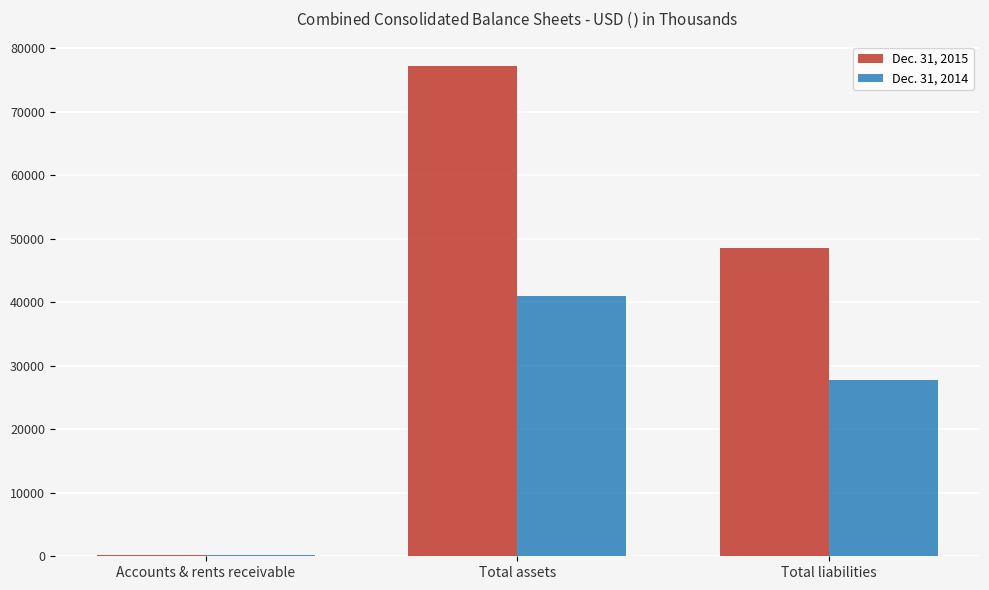

Reading right to left, extract all data points from this chart.

Dec. 31, 2015: 48582	77140	243
Dec. 31, 2014: 27679	41054	251